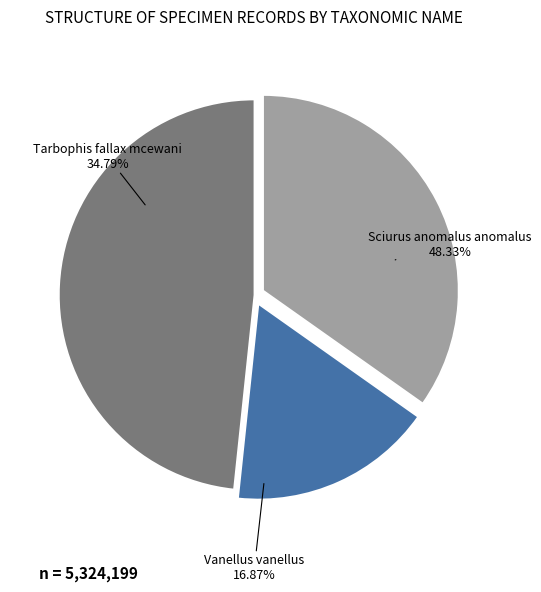

How many slices are in this pie chart?

3